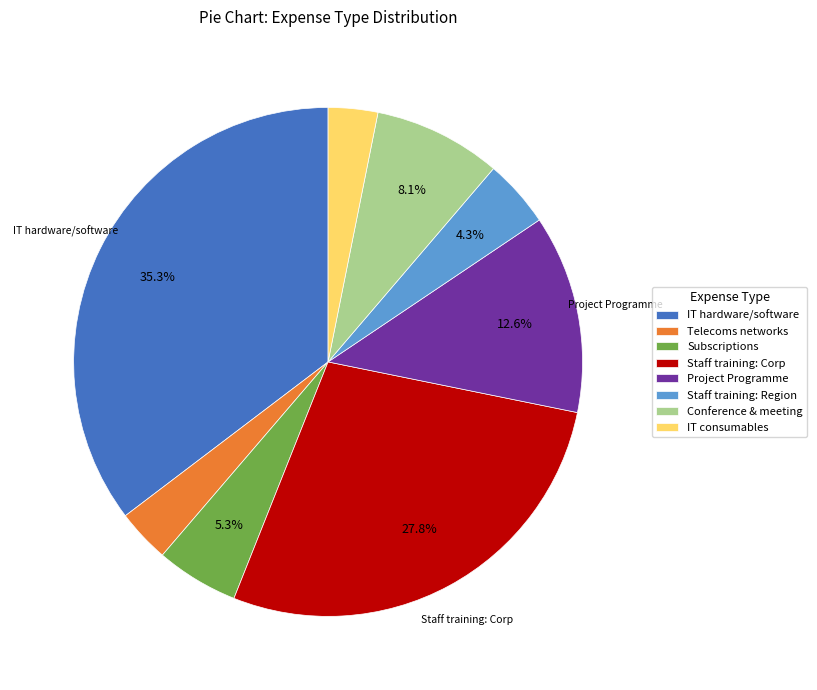

Approximately how many times larger is the value at Project Programme compared to Staff training: Region?

2.9